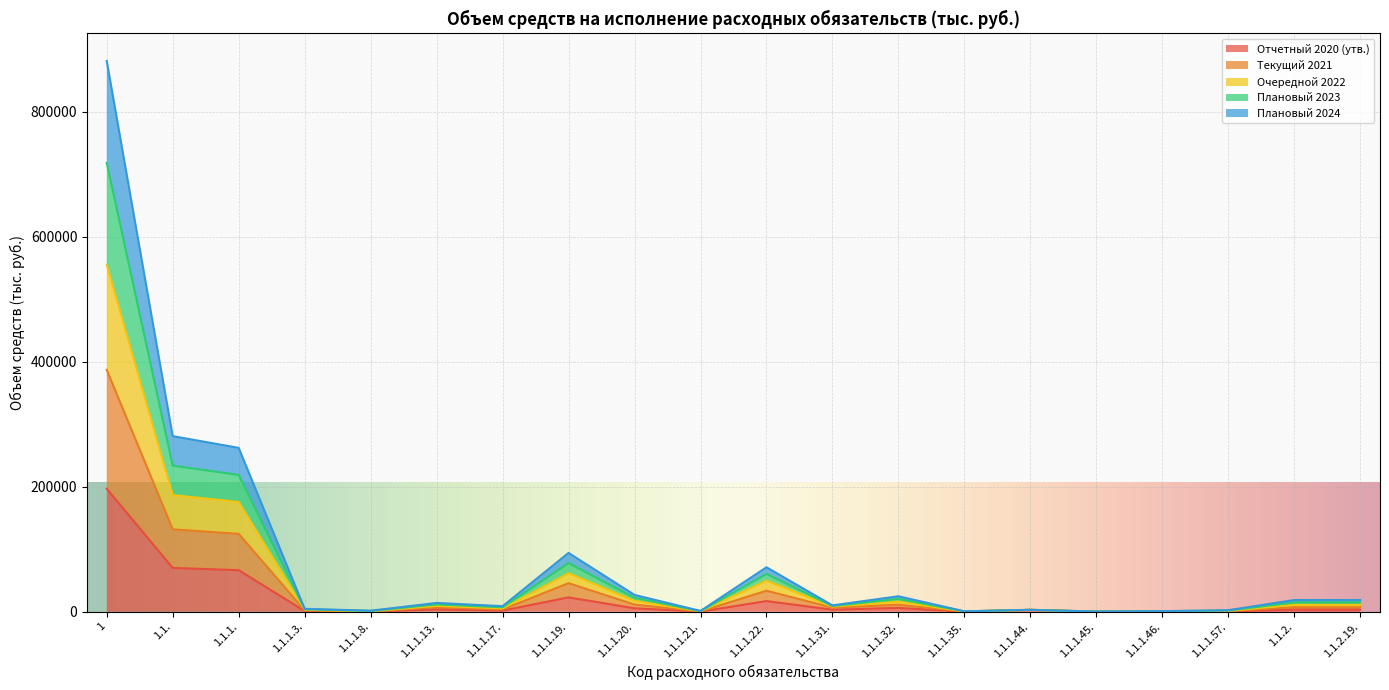

At which label does Отчетный 2020 (утв.) reach its peak?

1